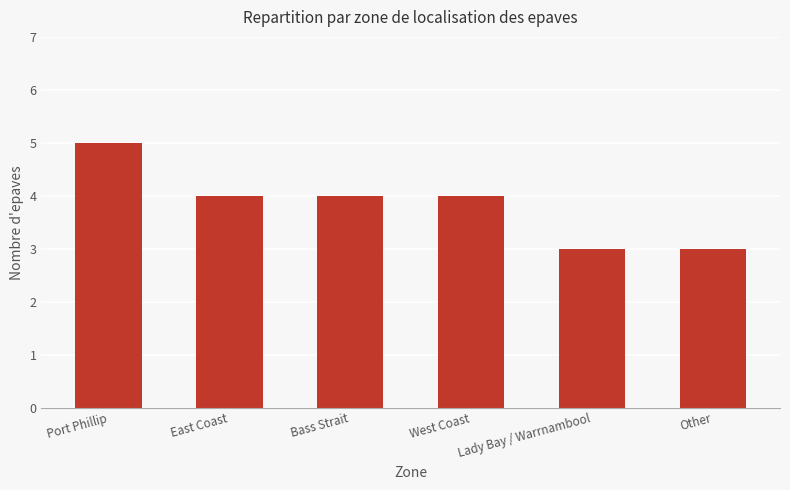

What position from the right is West Coast?

3